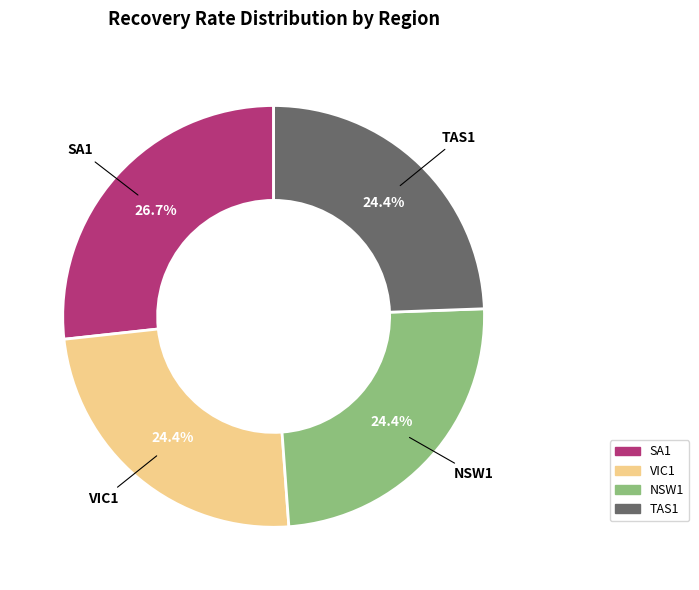

Is there a majority slice in this chart?

No